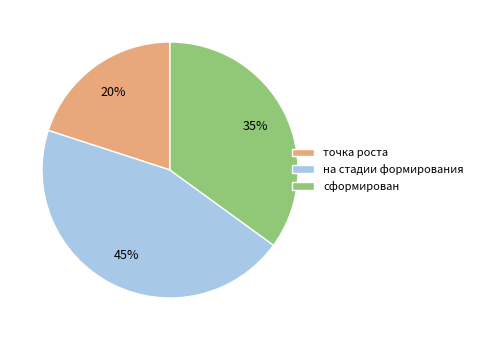

The сформирован slice represents 24% of the pie. True or false?

False